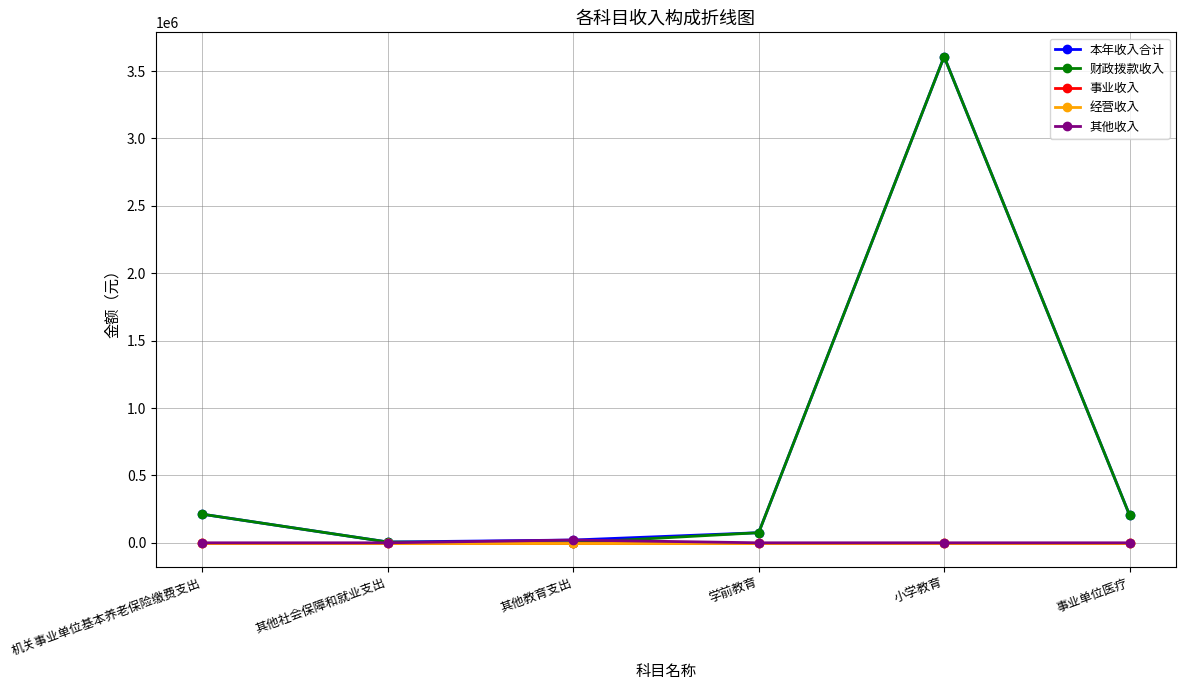

Is the value of 经营收入 at 事业单位医疗 greater than the value of 事业收入 at 其他教育支出?

No